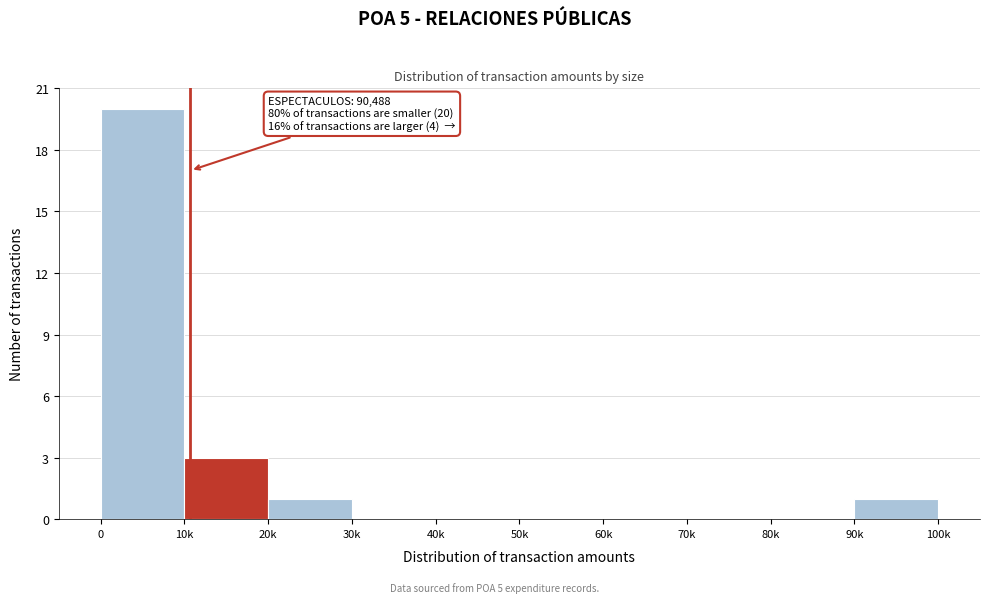

Reading left to right, extract all data points from this chart.

0=20	10k=3	20k=1	30k=0	40k=0	50k=0	60k=0	70k=0	80k=0	90k=1